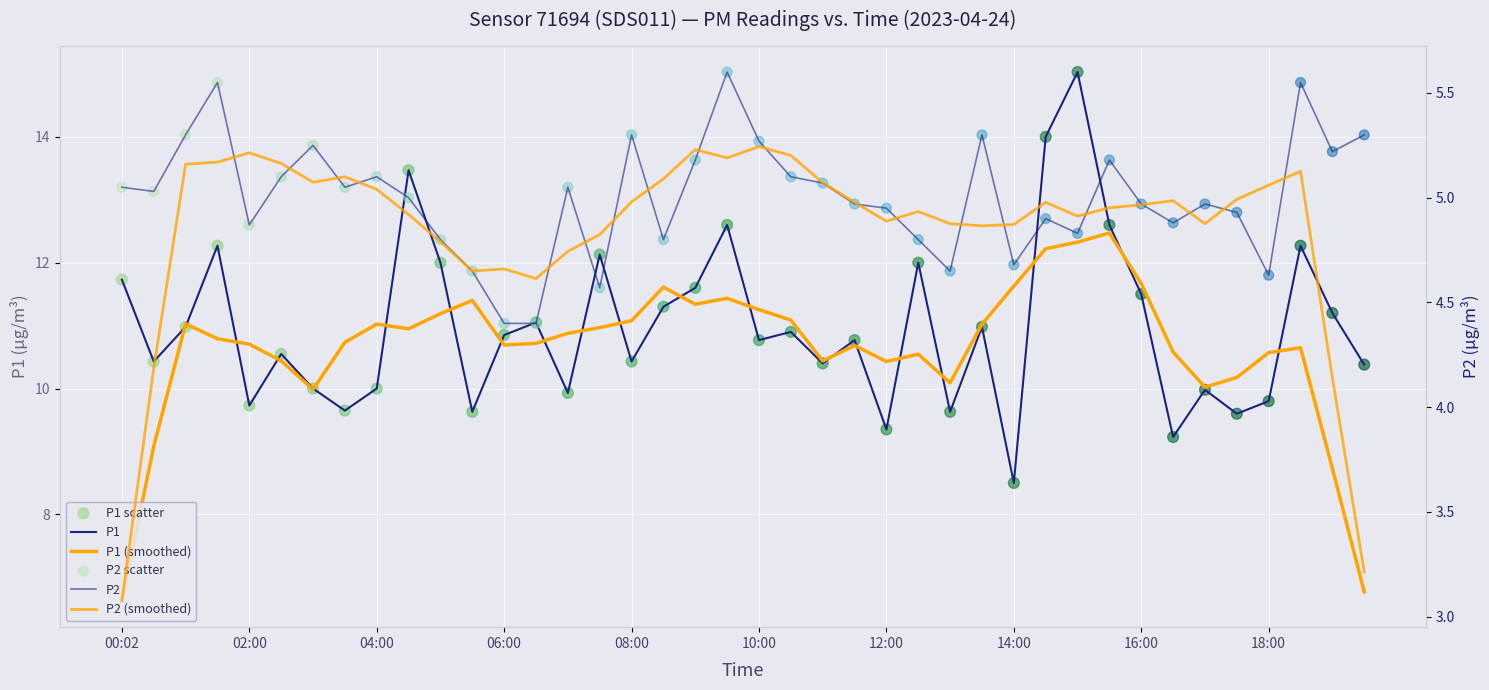

What are all the series names shown in the legend?

P1, P1 (smoothed), P1 scatter, P2, P2 (smoothed), P2 scatter